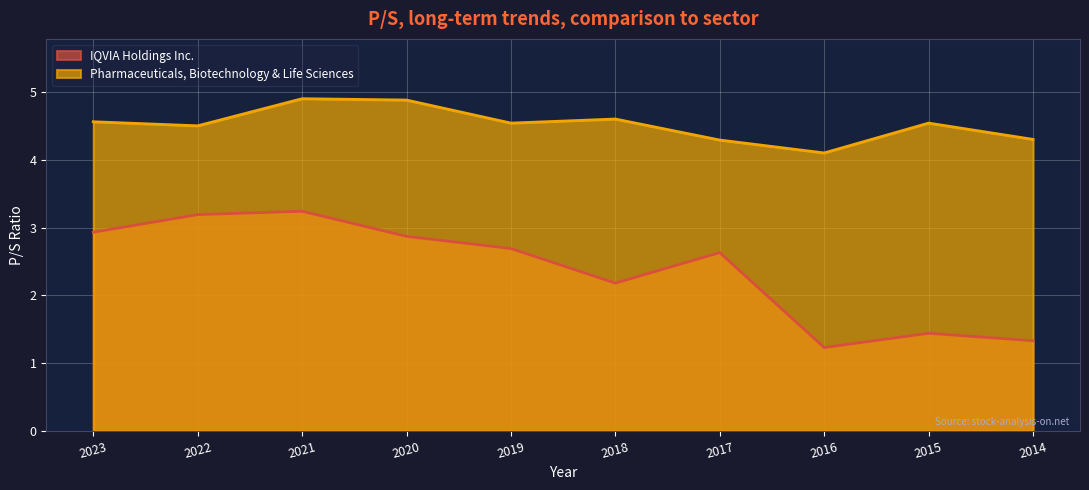

True or false: IQVIA Holdings Inc. and Pharmaceuticals, Biotechnology & Life Sciences cross at least once.

False